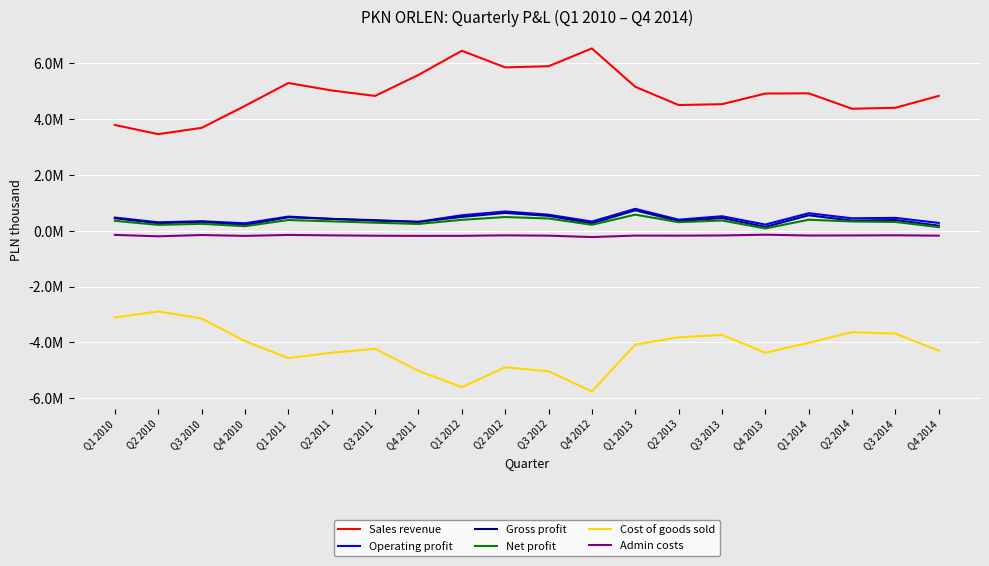

List the labels in order of Gross profit value, largest first.

Q1 2013, Q2 2012, Q1 2014, Q3 2012, Q1 2012, Q1 2011, Q3 2013, Q1 2010, Q2 2011, Q3 2014, Q2 2014, Q3 2011, Q2 2013, Q3 2010, Q4 2011, Q2 2010, Q4 2012, Q4 2010, Q4 2014, Q4 2013